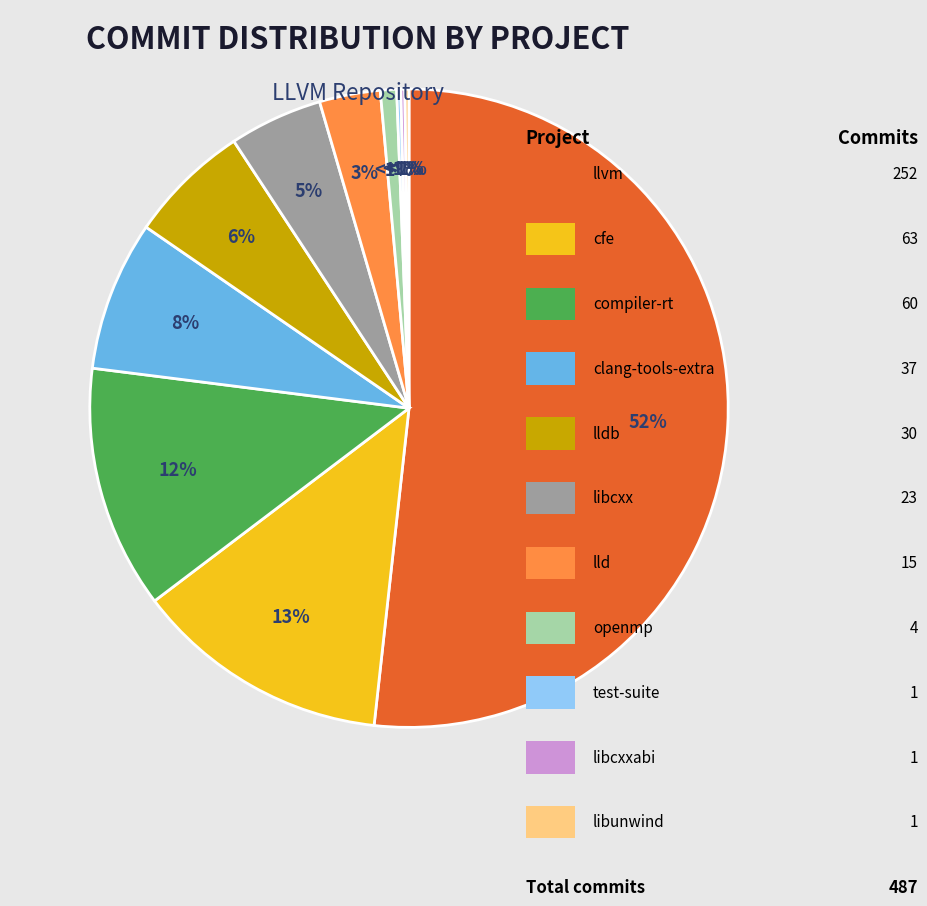

Which slice is the smallest?

test-suite